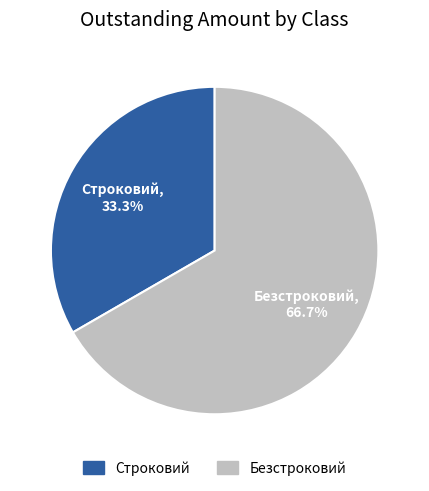

To the nearest percent, what percentage of the pie is Строковий?

33%